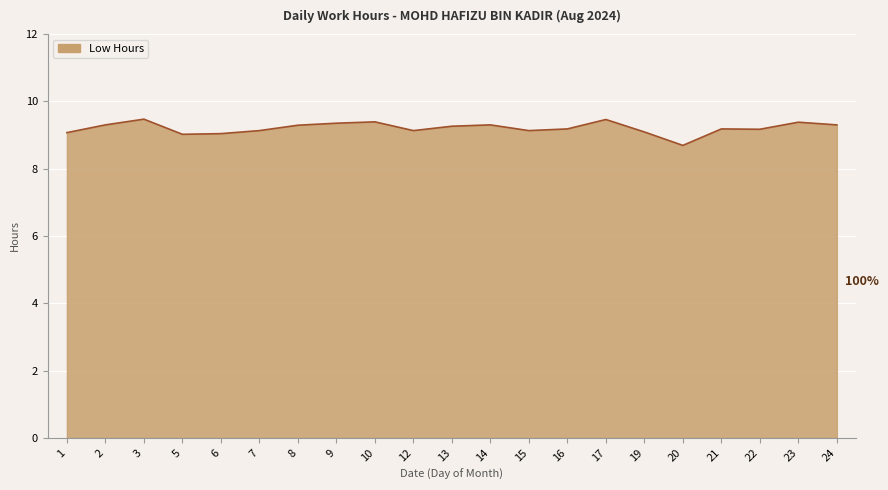

What is the difference between the maximum and minimum values?

0.8